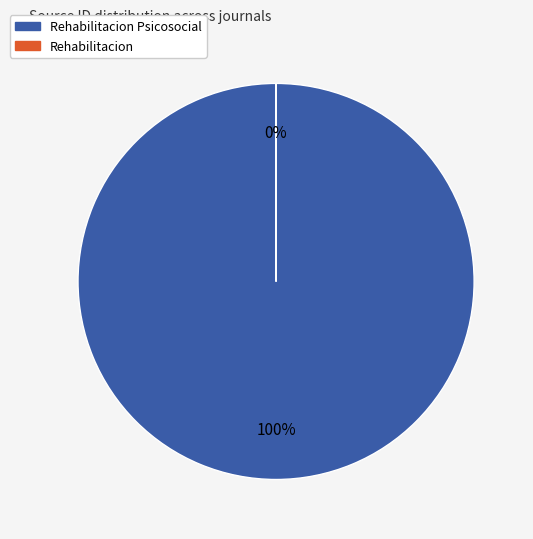

Is the sum of Rehabilitacion and Rehabilitacion Psicosocial greater than half?

Yes